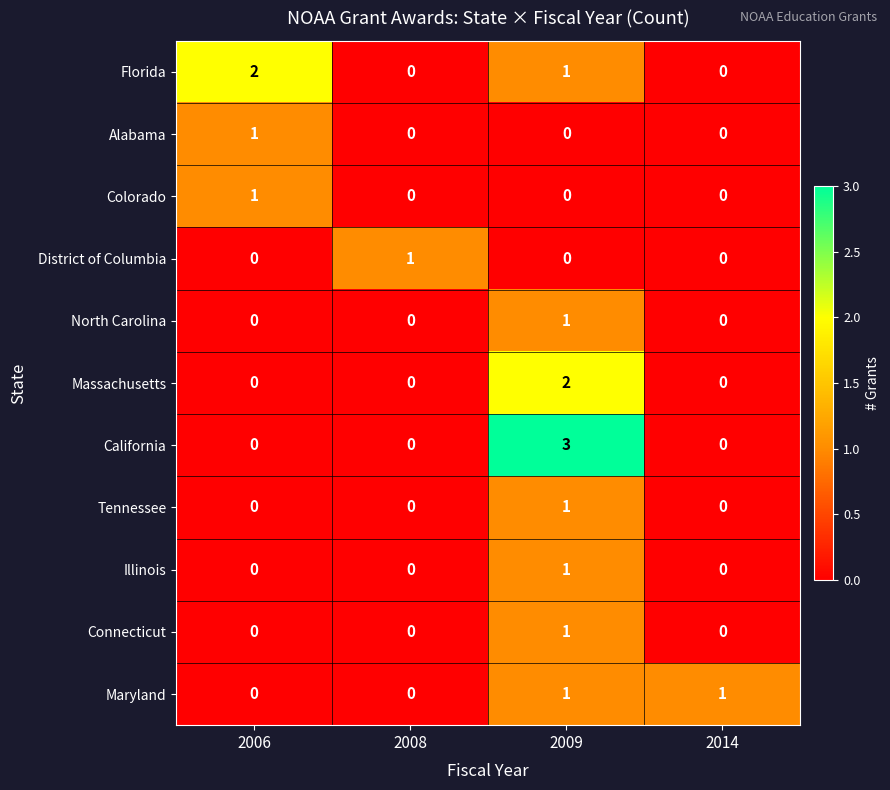

Between 2008 and 2009, which series saw the biggest shift?

California